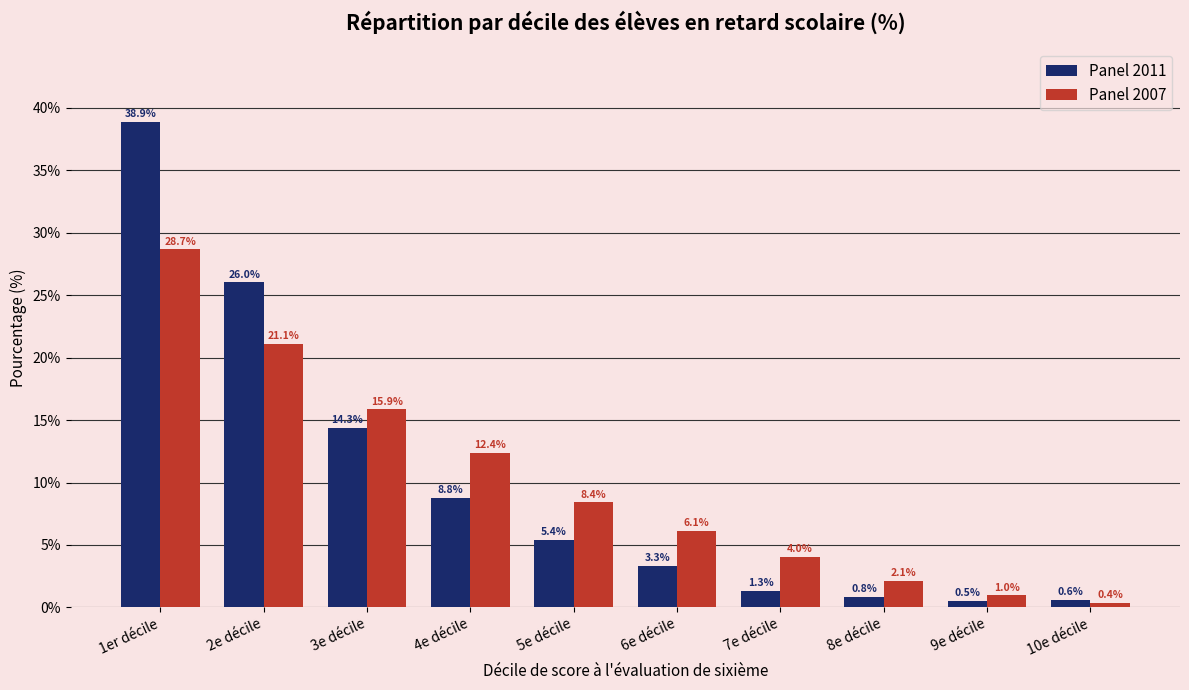

What is the total value across all series at 2e décile?

47.1